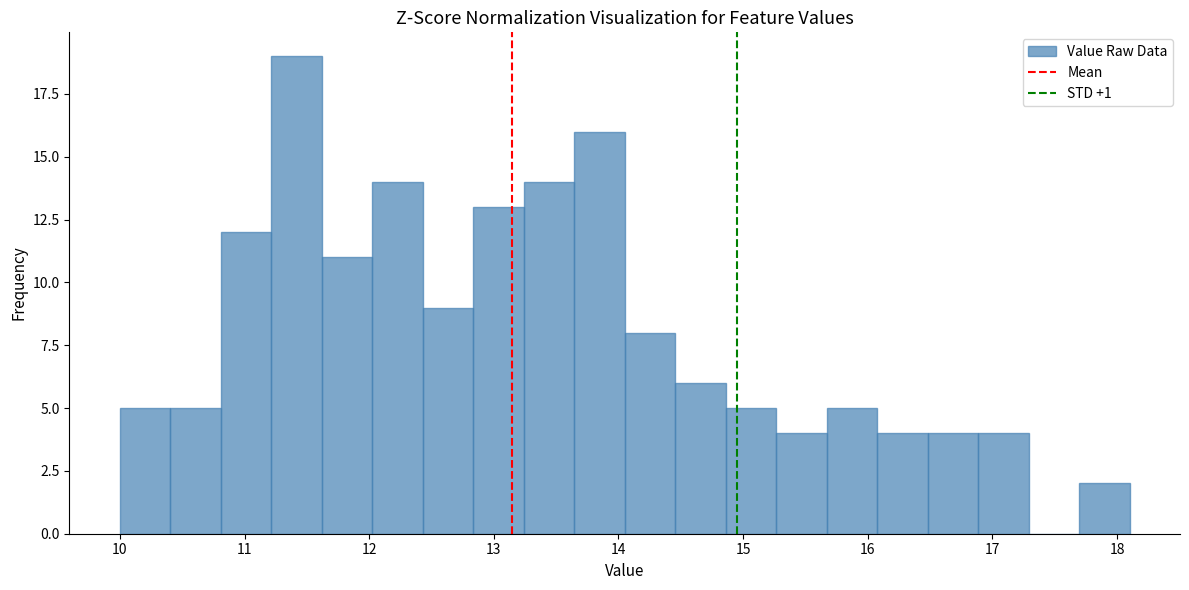

Over which range of the x-axis is the bar tallest?

11.2 to 11.6